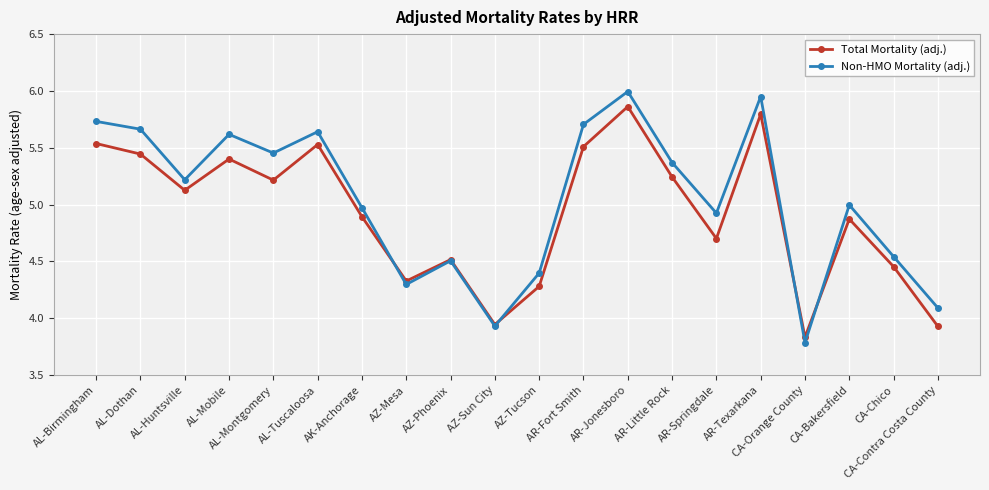

What is the spread (max minus min) of values at AL-Mobile?

0.2